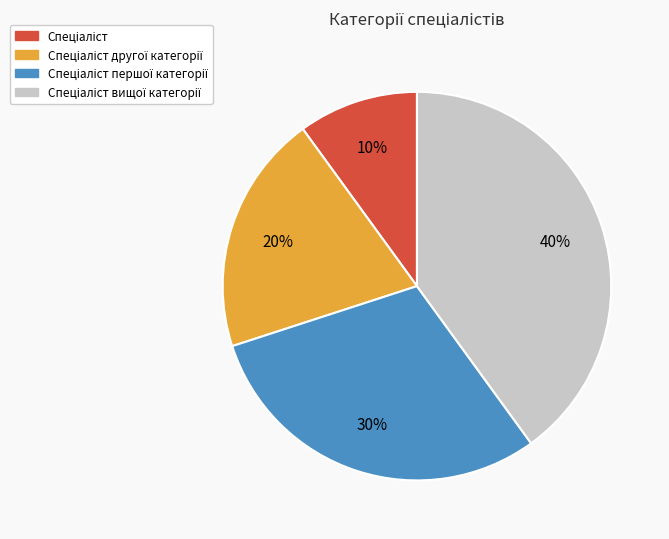

Is there a majority slice in this chart?

No